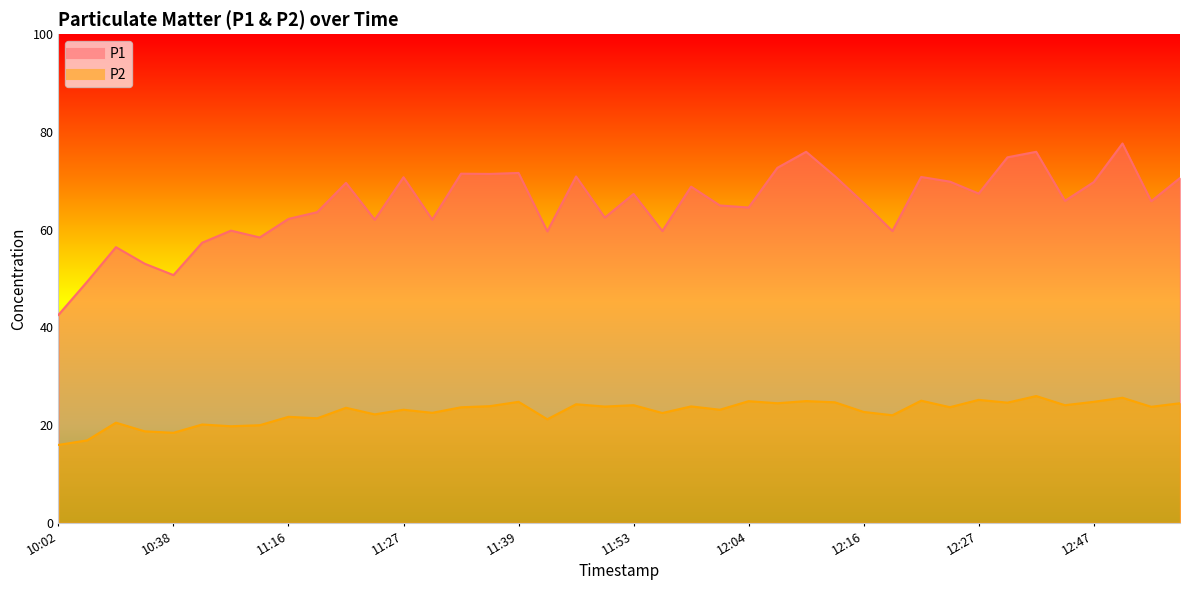

Rank the series by their maximum value, from lowest to highest.

P2, P1